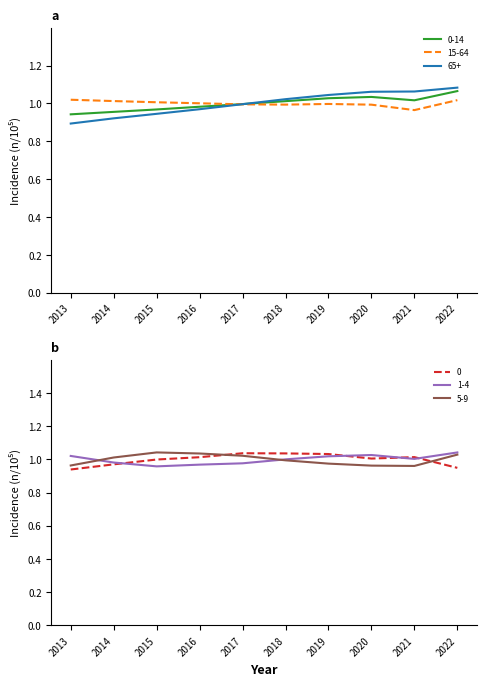

Is the value of 1-4 at 2014 greater than the value of 0 at 2020?

No